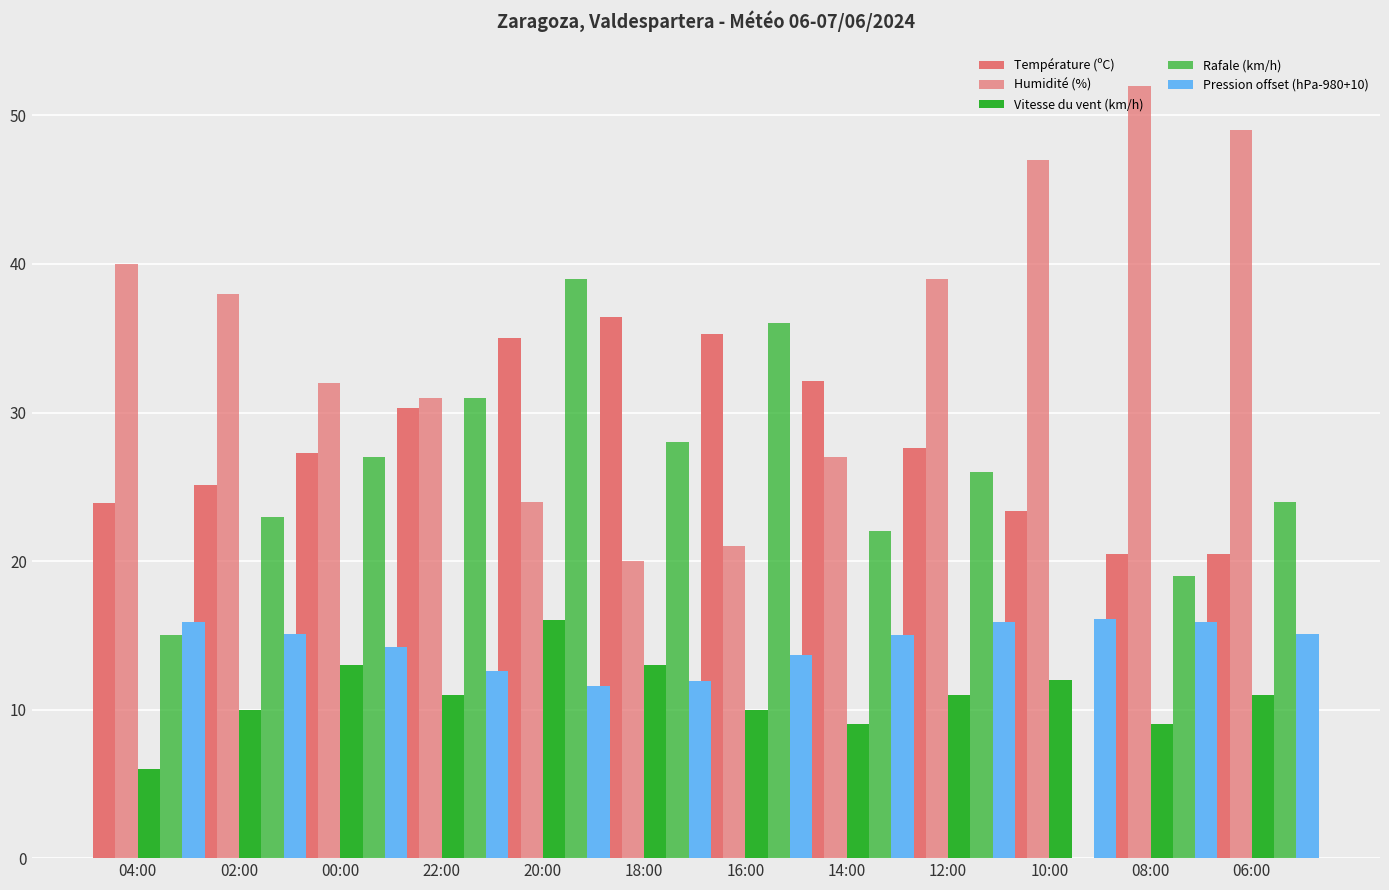

Reading left to right, transcribe all the data shown in this chart.

Température (ºC): 23.9	25.1	27.3	30.3	35.0	36.4	35.3	32.1	27.6	23.4	20.5	20.5
Humidité (%): 40.0	38.0	32.0	31.0	24.0	20.0	21.0	27.0	39.0	47.0	52.0	49.0
Vitesse du vent (km/h): 6.0	10.0	13.0	11.0	16.0	13.0	10.0	9.0	11.0	12.0	9.0	11.0
Rafale (km/h): 15.0	23.0	27.0	31.0	39.0	28.0	36.0	22.0	26.0	0.0	19.0	24.0
Pression offset (hPa-980+10): 15.9	15.1	14.2	12.6	11.6	11.9	13.7	15.0	15.9	16.1	15.9	15.1